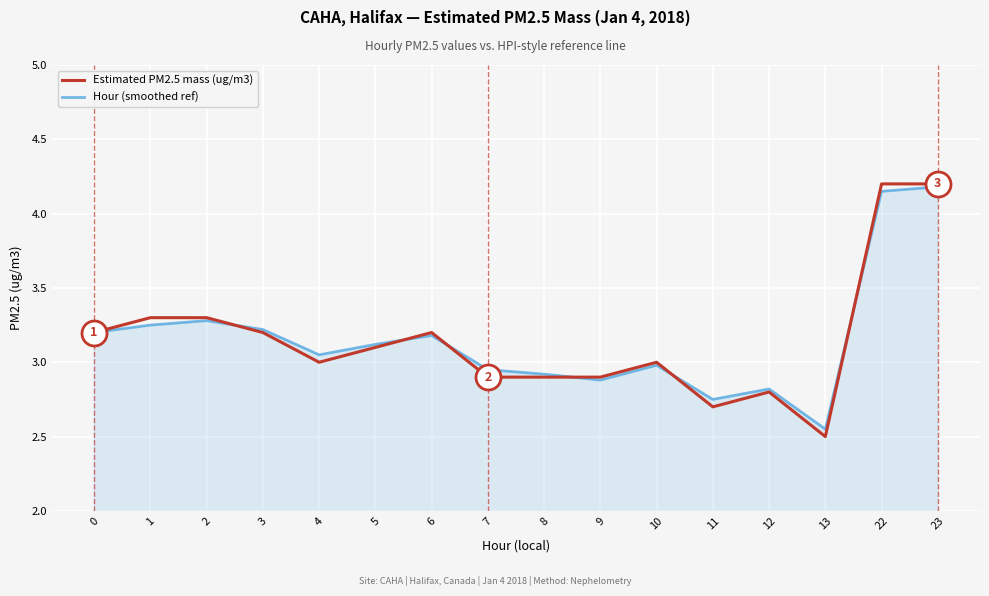

What is the sum of all Estimated PM2.5 mass (ug/m3) values?

50.4